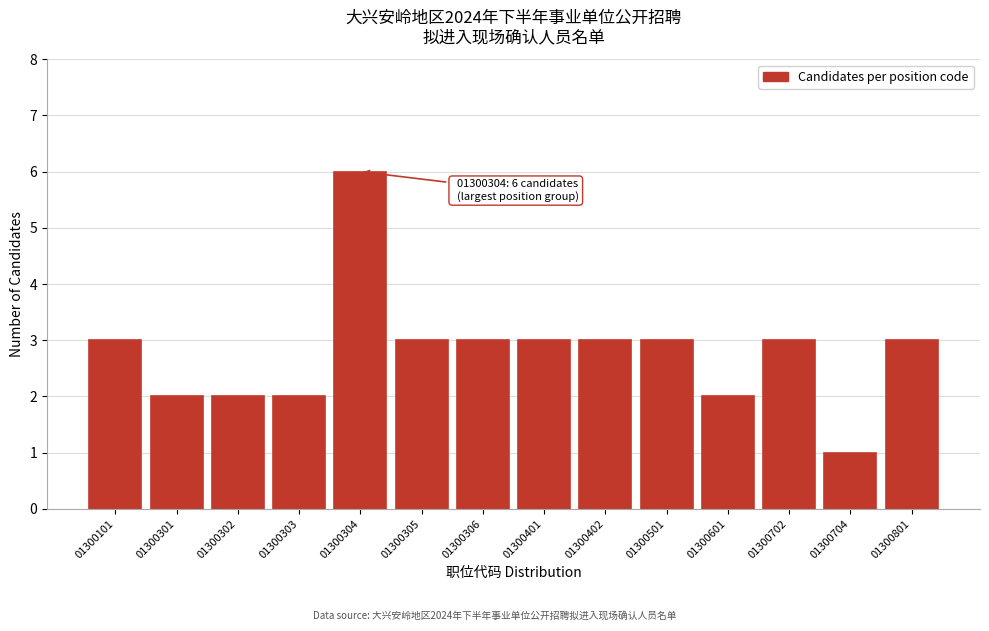

Reading left to right, extract all data points from this chart.

01300101=3	01300301=2	01300302=2	01300303=2	01300304=6	01300305=3	01300306=3	01300401=3	01300402=3	01300501=3	01300601=2	01300702=3	01300704=1	01300801=3